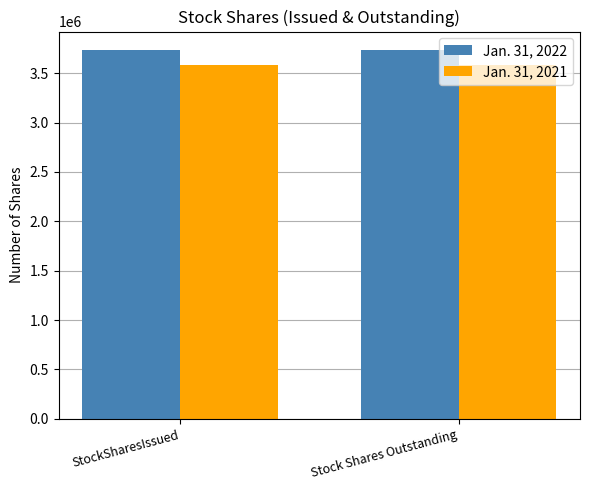

At how many categories does at least one series exceed 3680635?

2